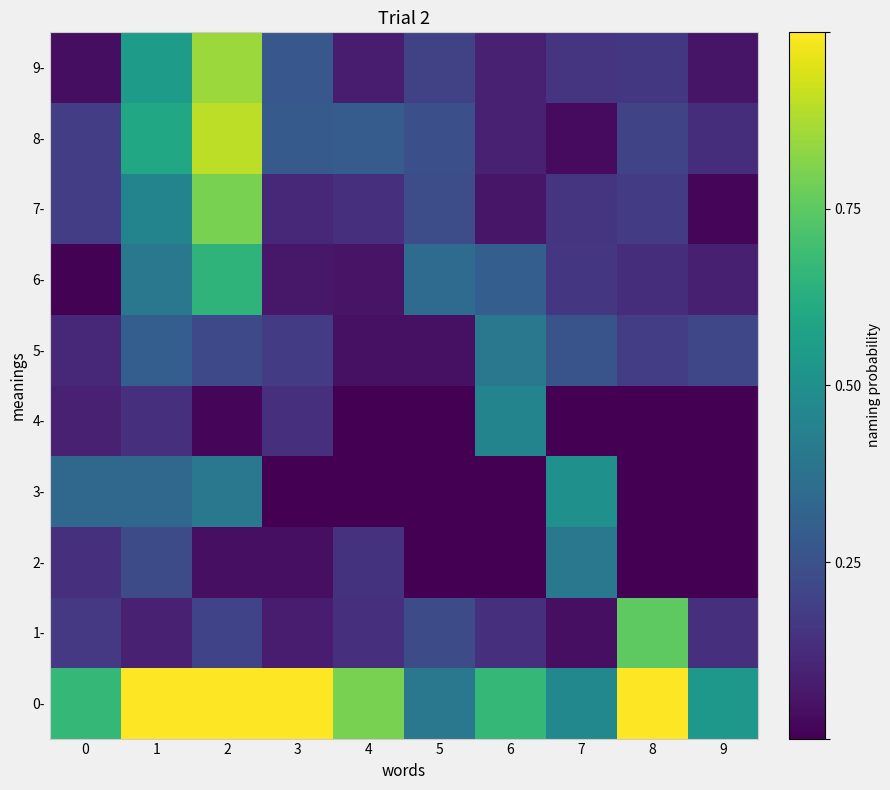

Reading right to left, what are all the values shown in this chart?

0-: 9=0.5	8=1.0	7=0.5	6=0.7	5=0.4	4=0.8	3=1.0	2=1.0	1=1.0	0=0.7
1-: 9=0.1	8=0.8	7=0.0	6=0.1	5=0.2	4=0.1	3=0.1	2=0.2	1=0.1	0=0.2
2-: 9=0.0	8=0.0	7=0.4	6=0.0	5=0.0	4=0.1	3=0.0	2=0.0	1=0.2	0=0.1
3-: 9=0.0	8=0.0	7=0.5	6=0.0	5=0.0	4=0.0	3=0.0	2=0.4	1=0.3	0=0.3
4-: 9=0.0	8=0.0	7=0.0	6=0.5	5=0.0	4=0.0	3=0.1	2=0.0	1=0.1	0=0.1
5-: 9=0.2	8=0.2	7=0.3	6=0.4	5=0.0	4=0.0	3=0.2	2=0.2	1=0.3	0=0.1
6-: 9=0.1	8=0.1	7=0.2	6=0.3	5=0.3	4=0.1	3=0.1	2=0.7	1=0.4	0=0.0
7-: 9=0.0	8=0.2	7=0.2	6=0.1	5=0.2	4=0.1	3=0.1	2=0.8	1=0.5	0=0.2
8-: 9=0.1	8=0.2	7=0.0	6=0.1	5=0.2	4=0.3	3=0.3	2=0.9	1=0.6	0=0.2
9-: 9=0.1	8=0.2	7=0.2	6=0.1	5=0.2	4=0.1	3=0.3	2=0.8	1=0.6	0=0.0